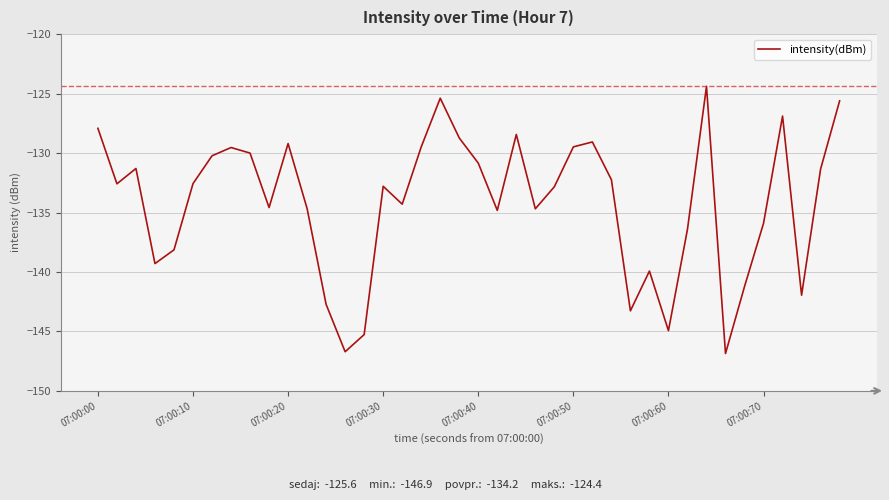

What is the difference between the maximum and minimum values?

22.5